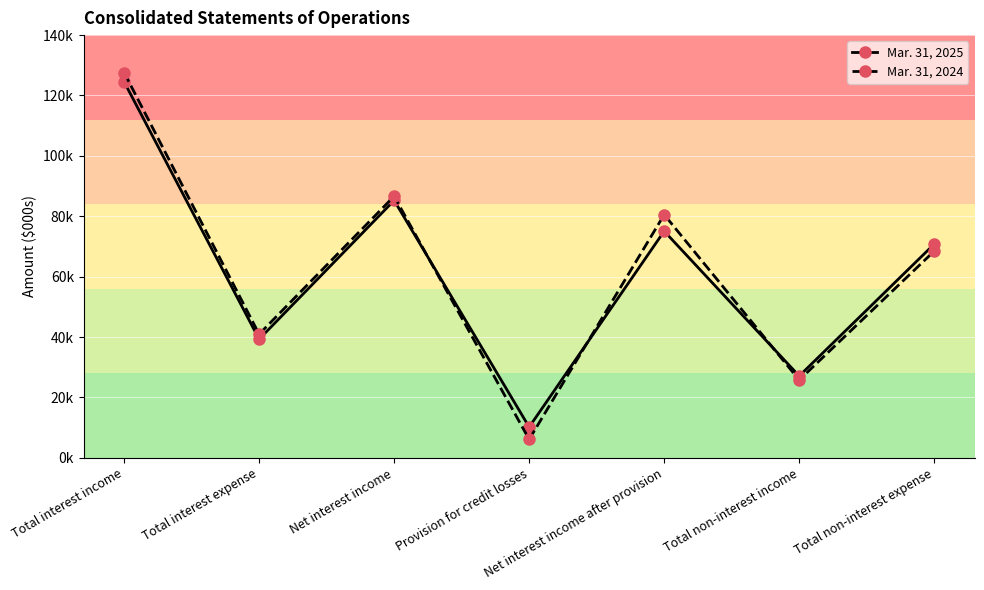

Which series has the widest spread of values?

Mar. 31, 2024